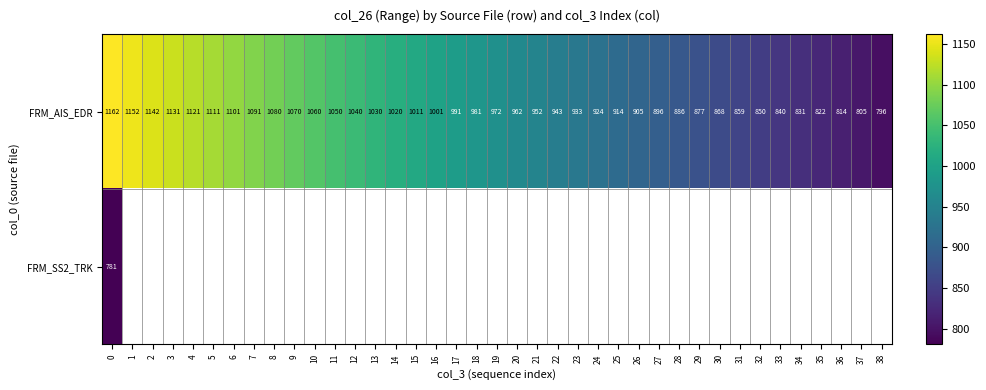

Which series has the largest total across all categories?

FRM_AIS_EDR